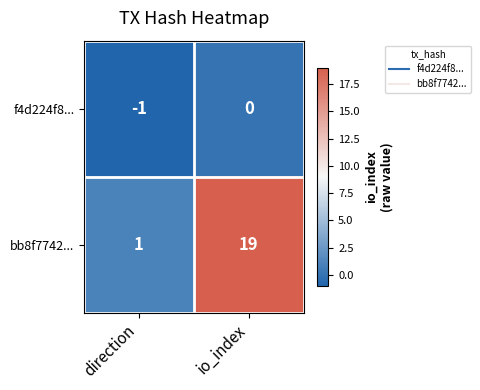

The value of f4d224f8... at io_index is 0. True or false?

True